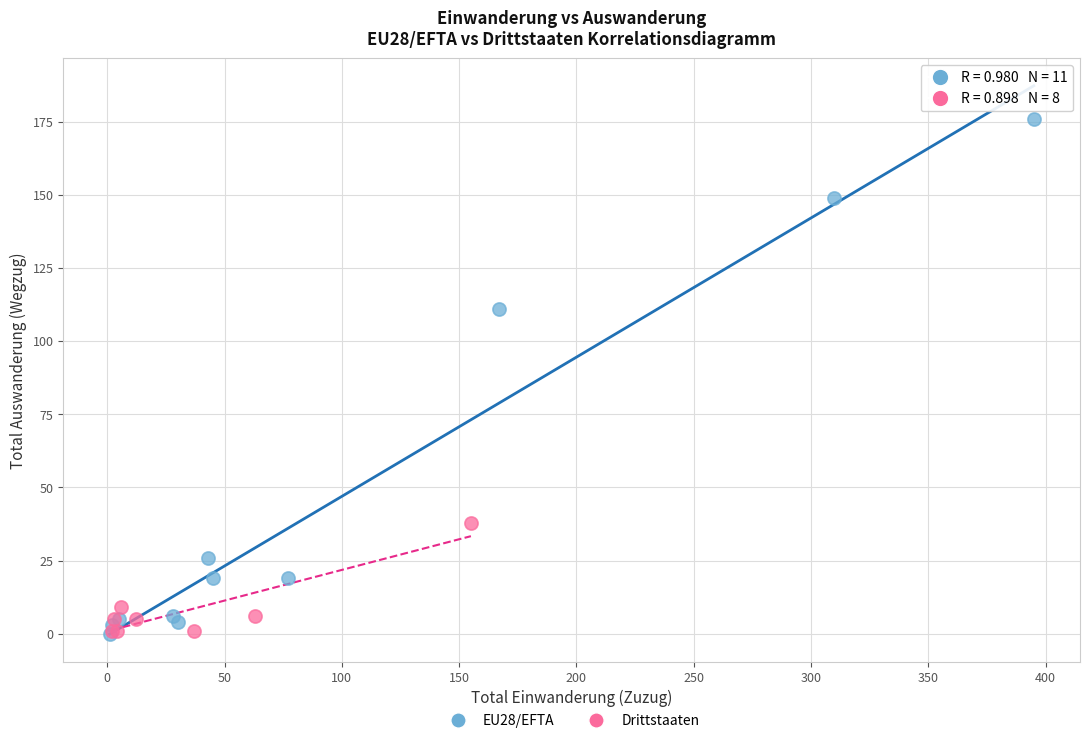

Which series contains the highest Y value?

EU28/EFTA